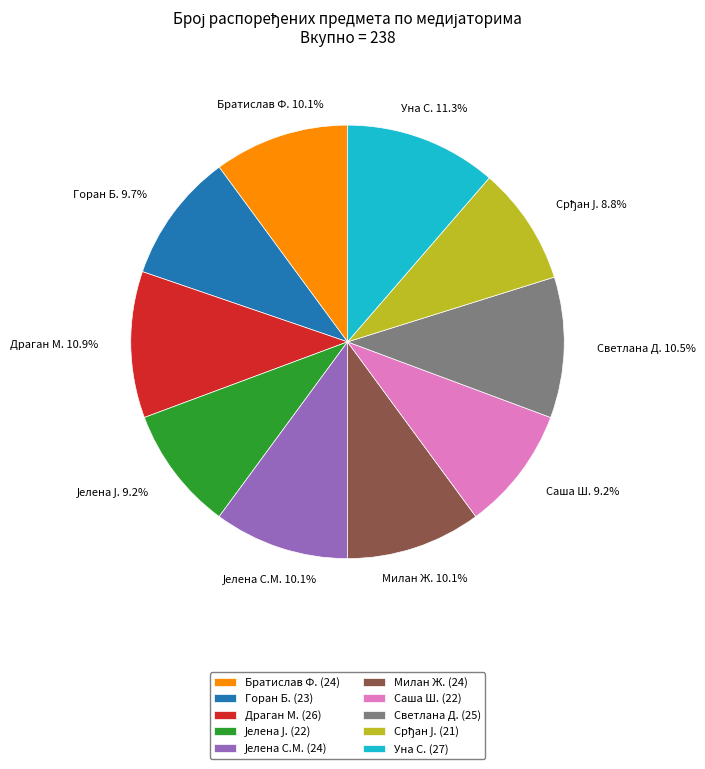

Does Уна С. (27) represent more than half of the total?

No